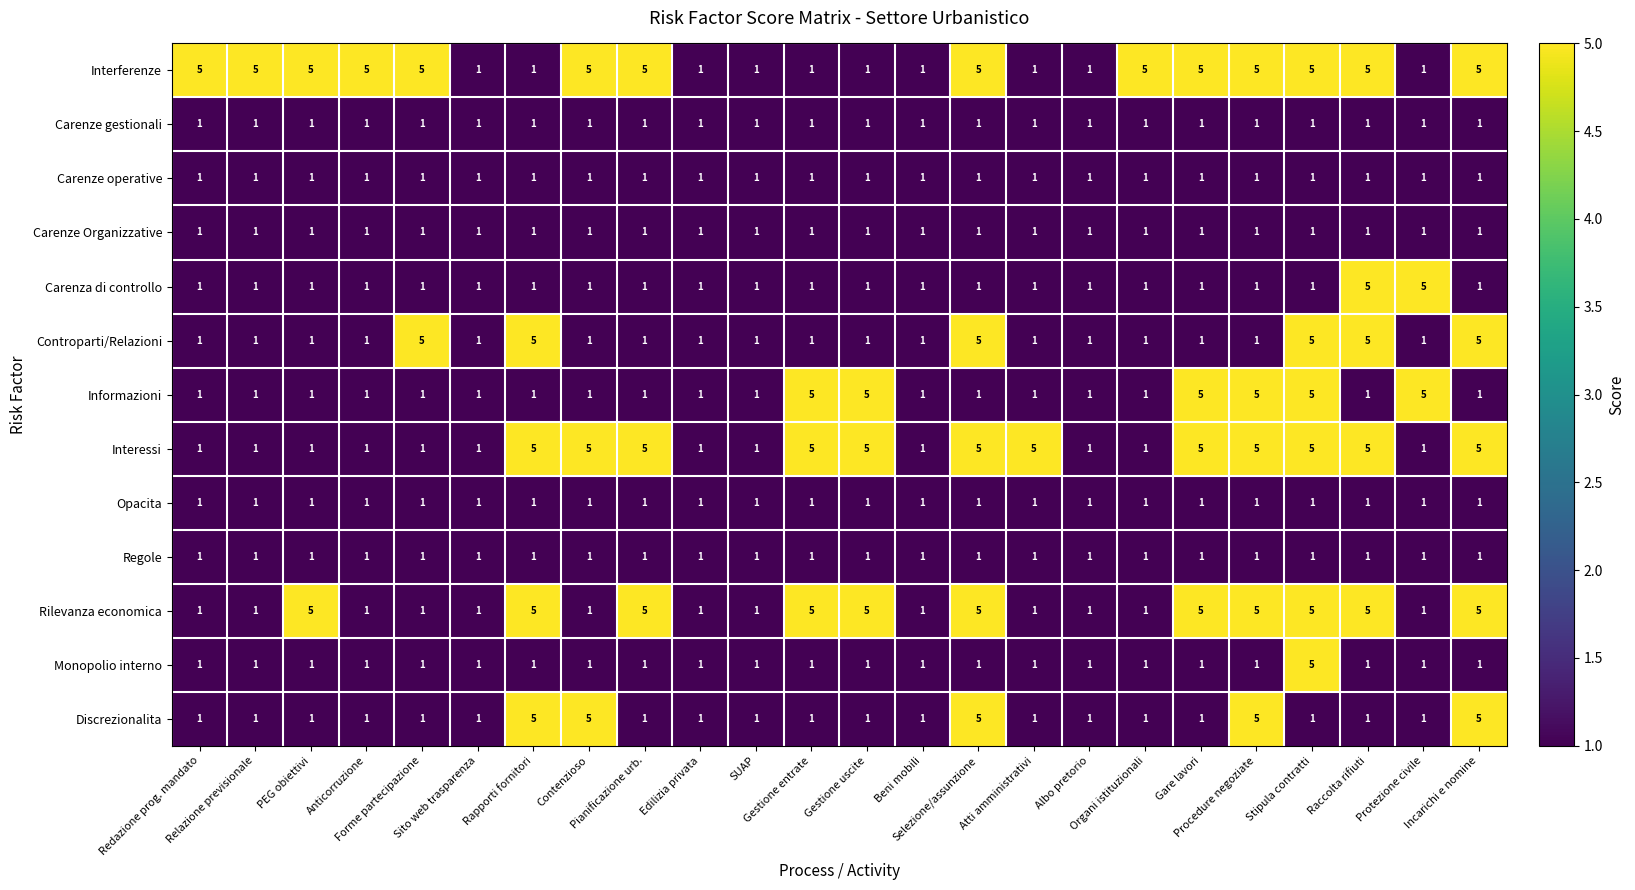

At how many categories does at least one series exceed 3?

19